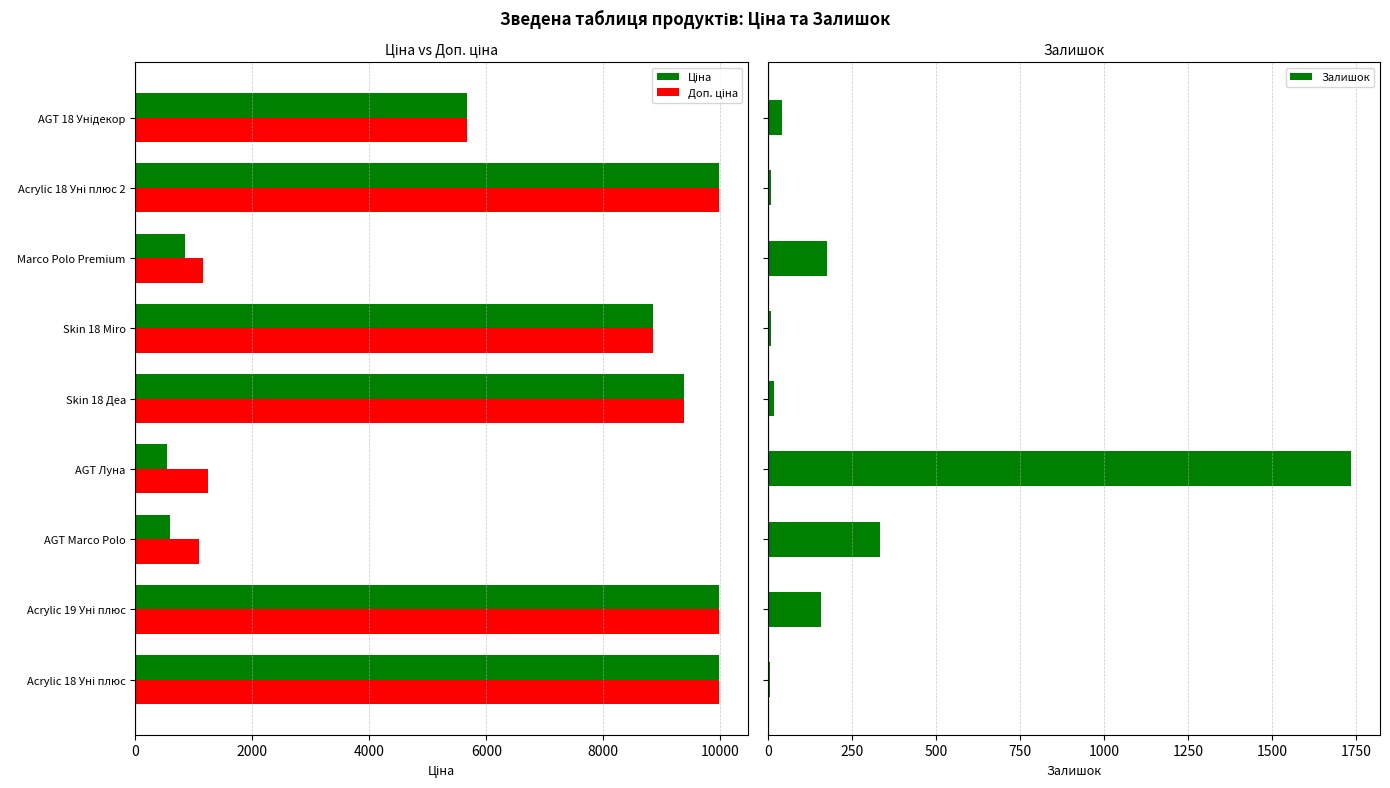

What is the maximum value for Залишок?

1734